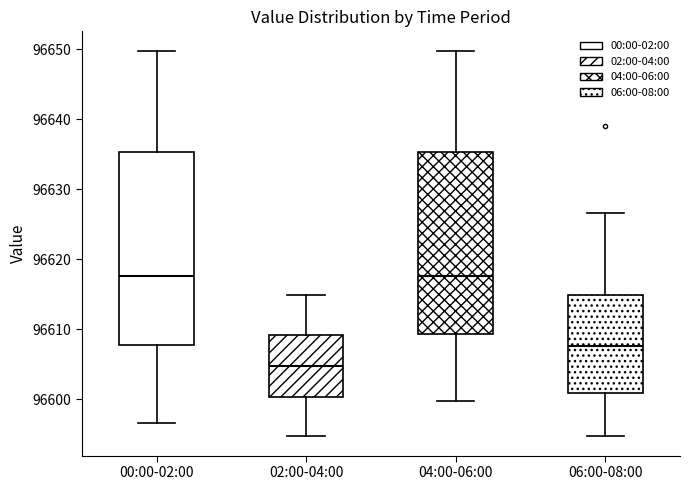

Where is the lower edge of the box for 06:00-08:00 on the y-axis? The values are not printed on the chart, so give them approximately, as read against the axis.

96601